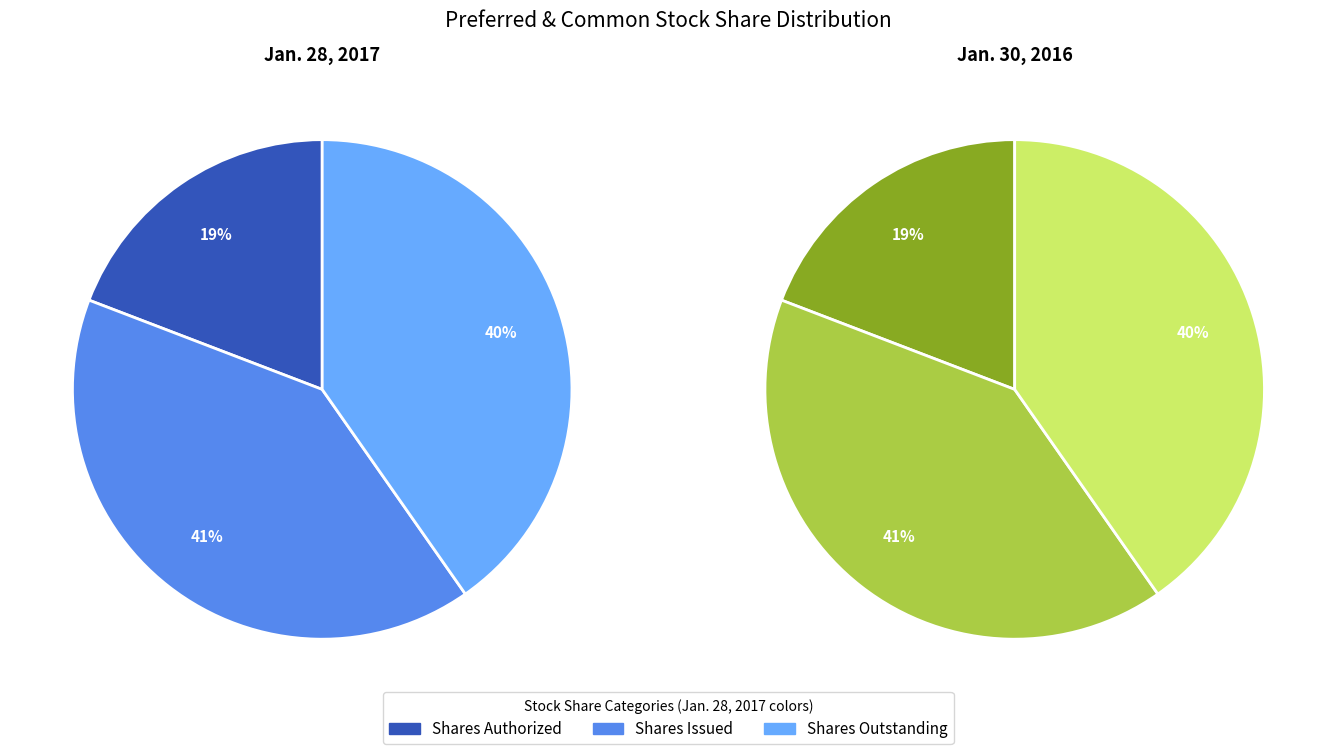

True or false: Shares Issued accounts for 26% of the total.

False